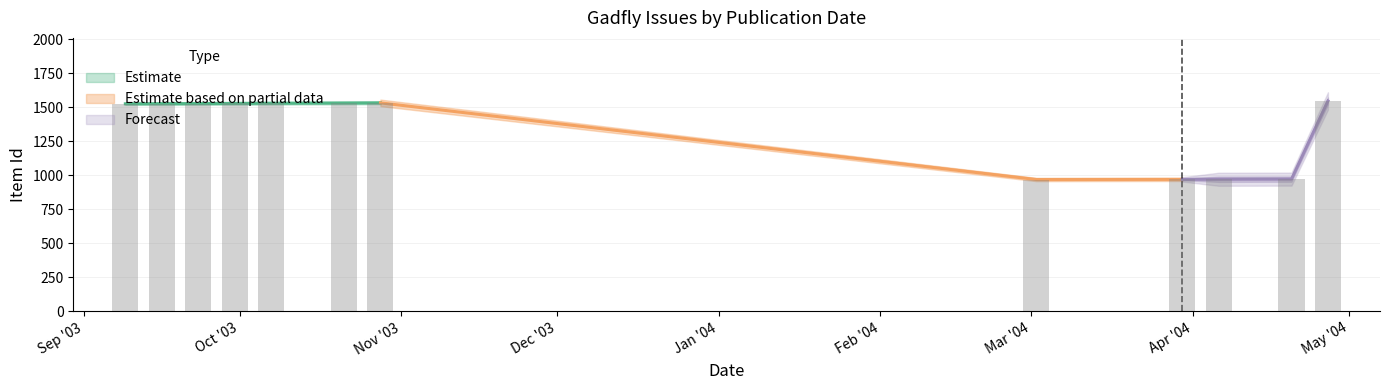

Reading left to right, extract all data points from this chart.

1526	1527	1528	1529	1530	1532	1533	969	970	971	972	1547